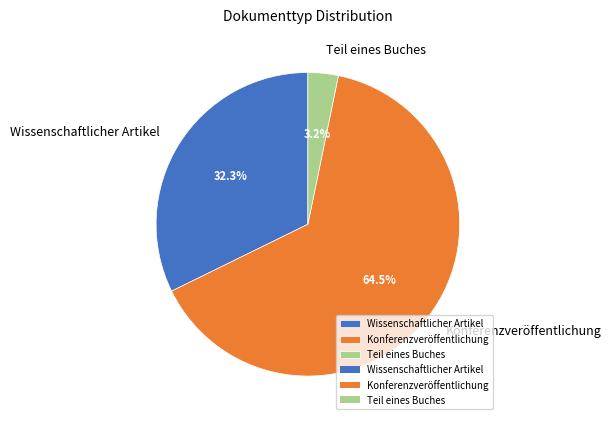

How much of the chart is everything except Konferenzveröffentlichung?

35.5%